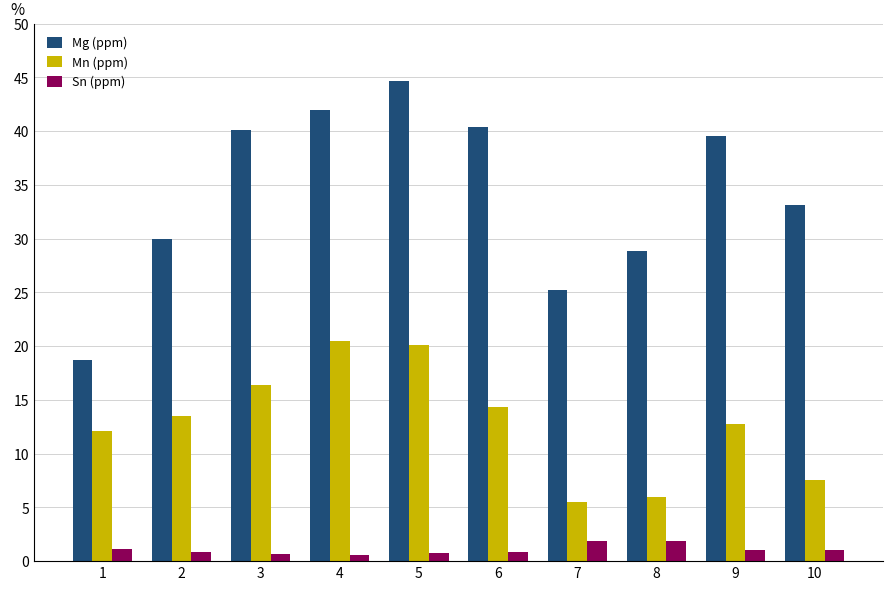

What is the value of the Mn (ppm) bar at the 2nd from the left?

13.5